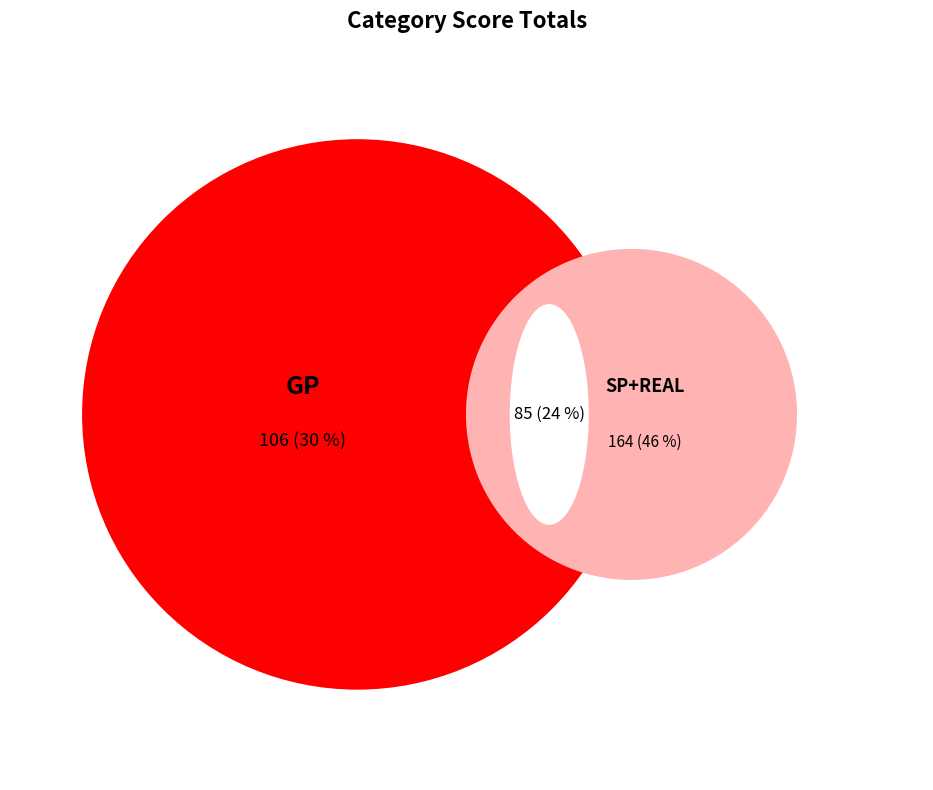

Is it true that 18 is 14% of the pie?

False